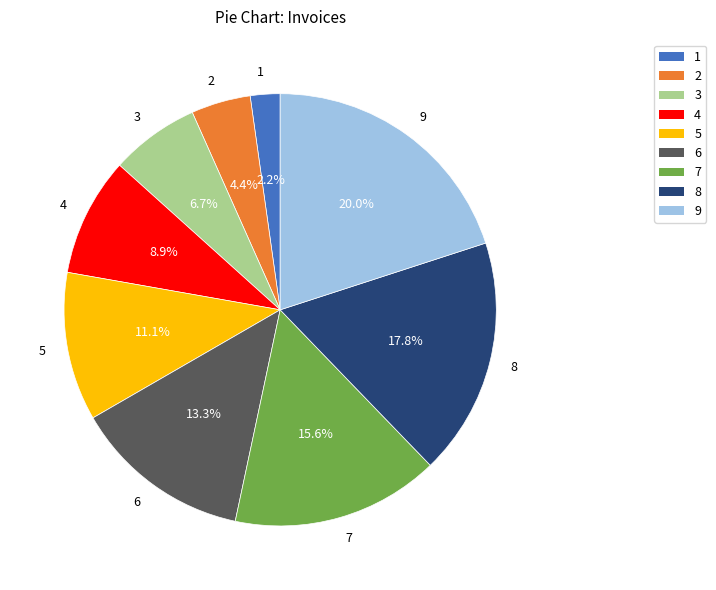

Is there a majority slice in this chart?

No